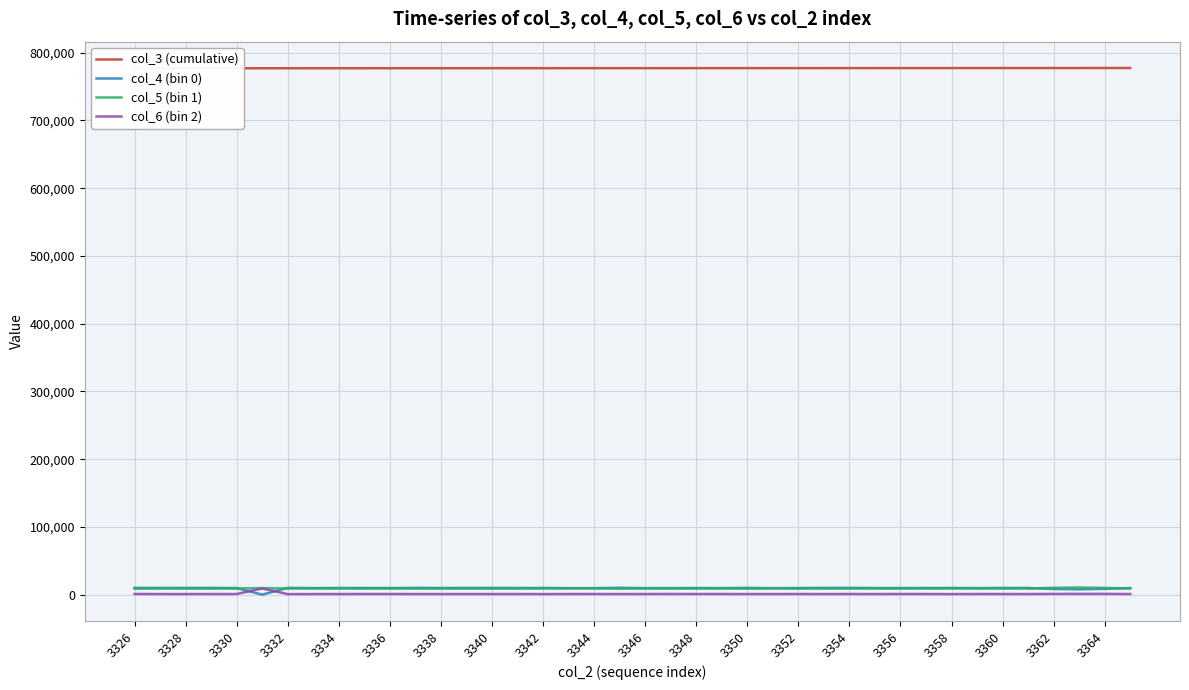

What are all the series names shown in the legend?

col_3 (cumulative), col_4 (bin 0), col_5 (bin 1), col_6 (bin 2)